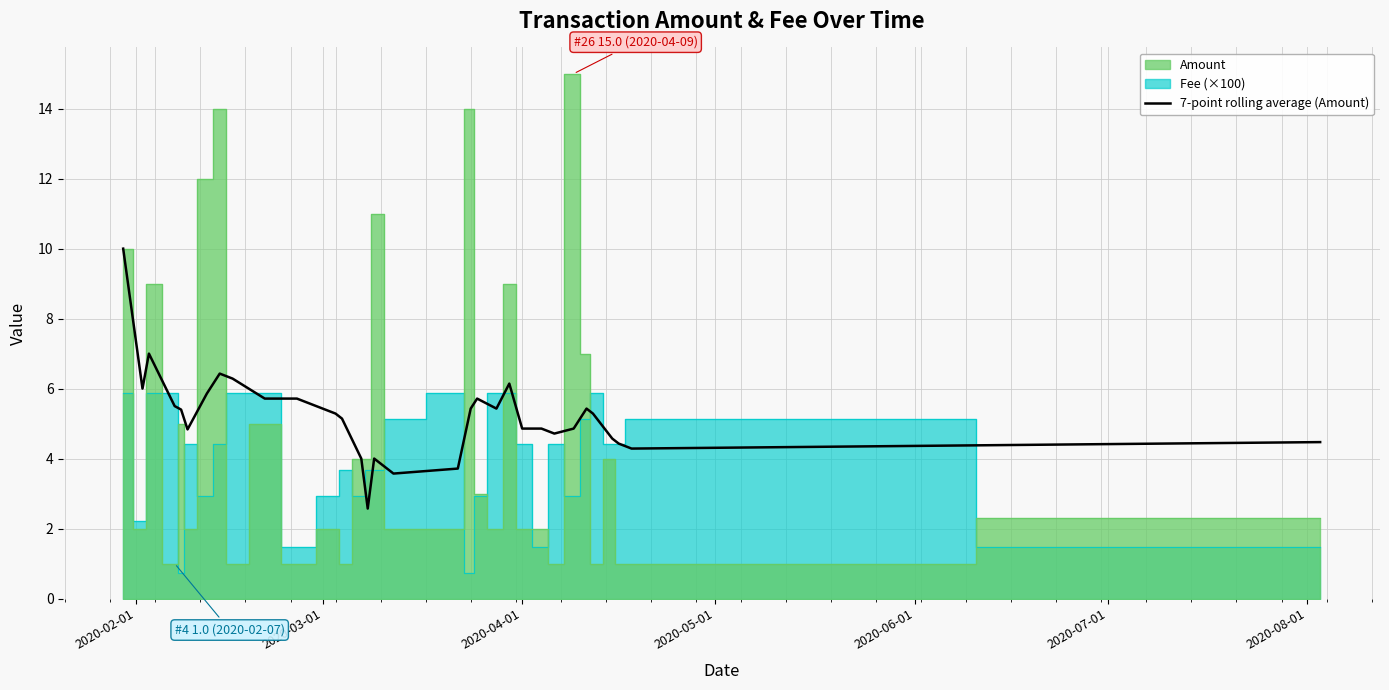

What is the lowest value of the 7-point rolling average (Amount) series?

2.6